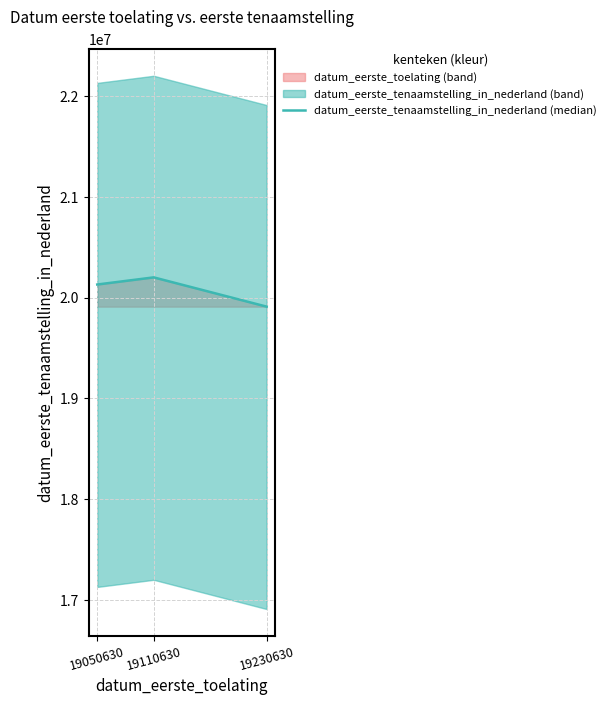

Between 19050630 and 19110630, which is larger?

19110630